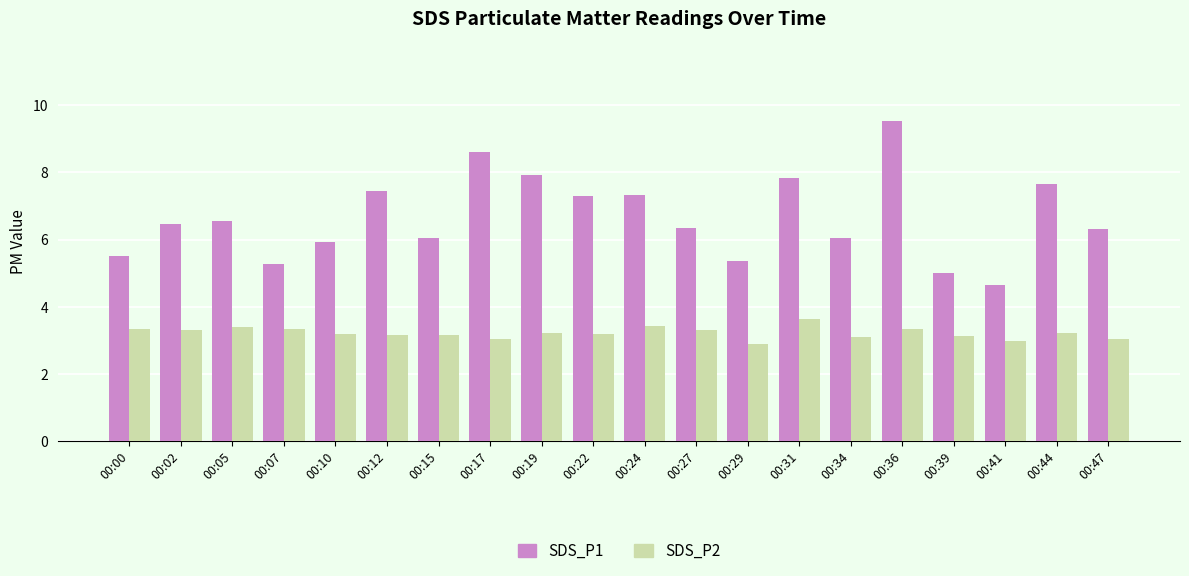

Which series has the widest spread of values?

SDS_P1